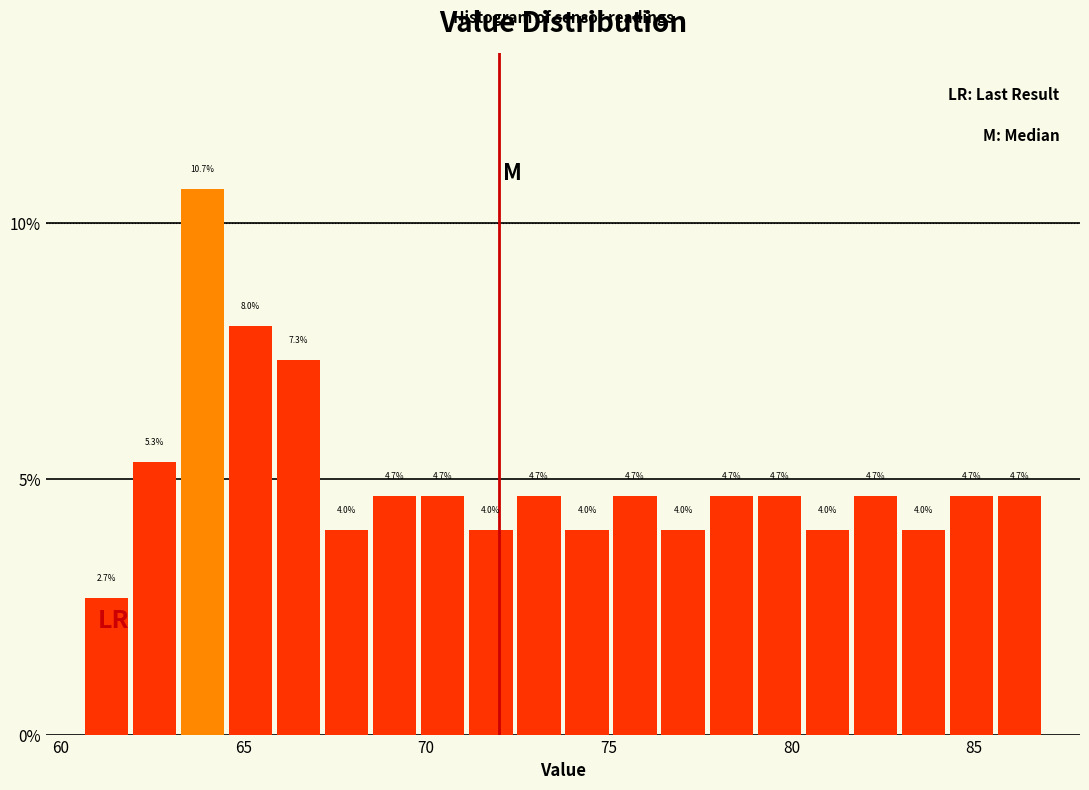

Around what value on the x-axis is the tallest bar? Give the approximate position of its centre, as read against the axis.

64.0